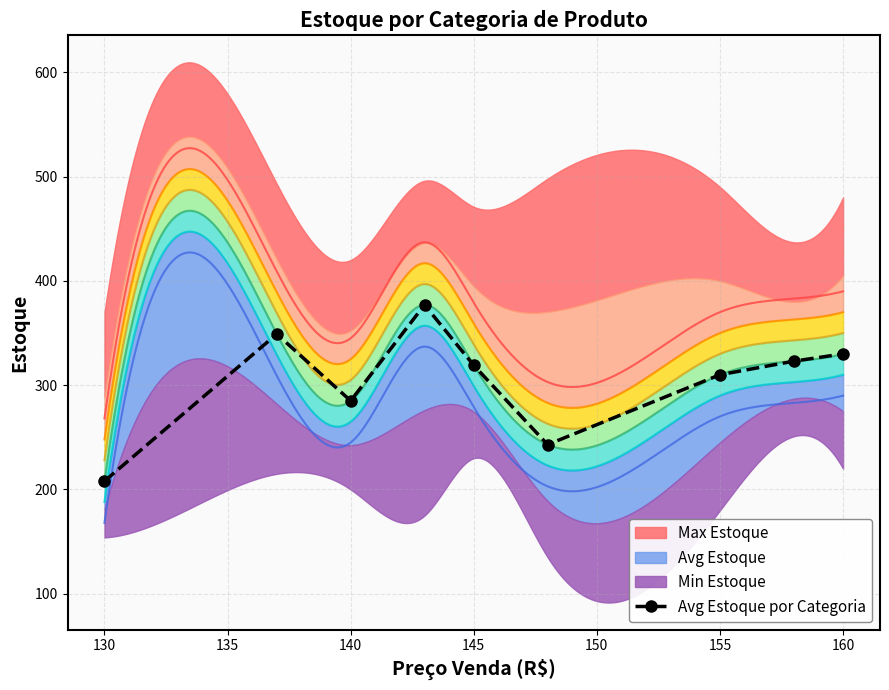

The value of Avg Estoque por Categoria at 160 is 173. True or false?

False